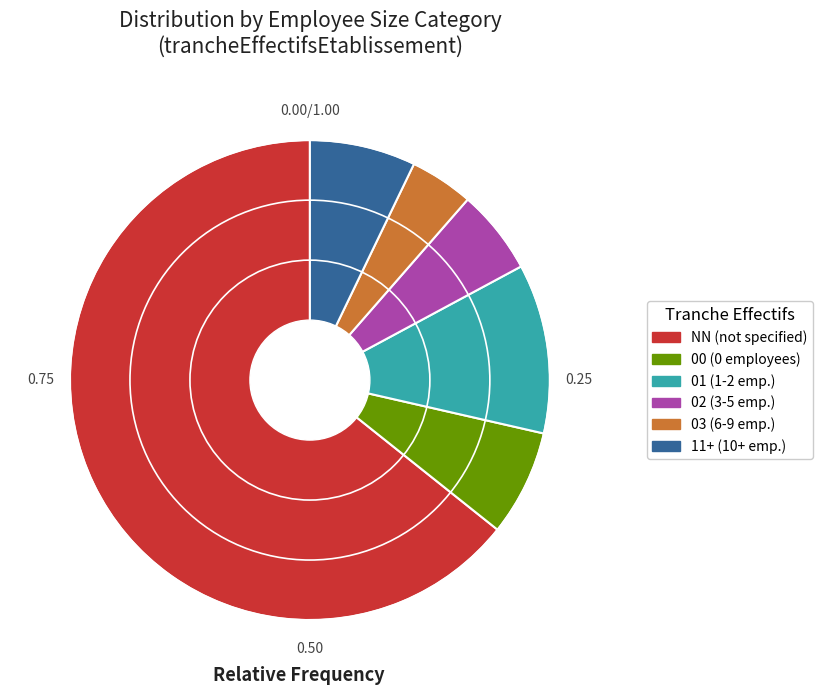

Count the number of slices in the pie.

6